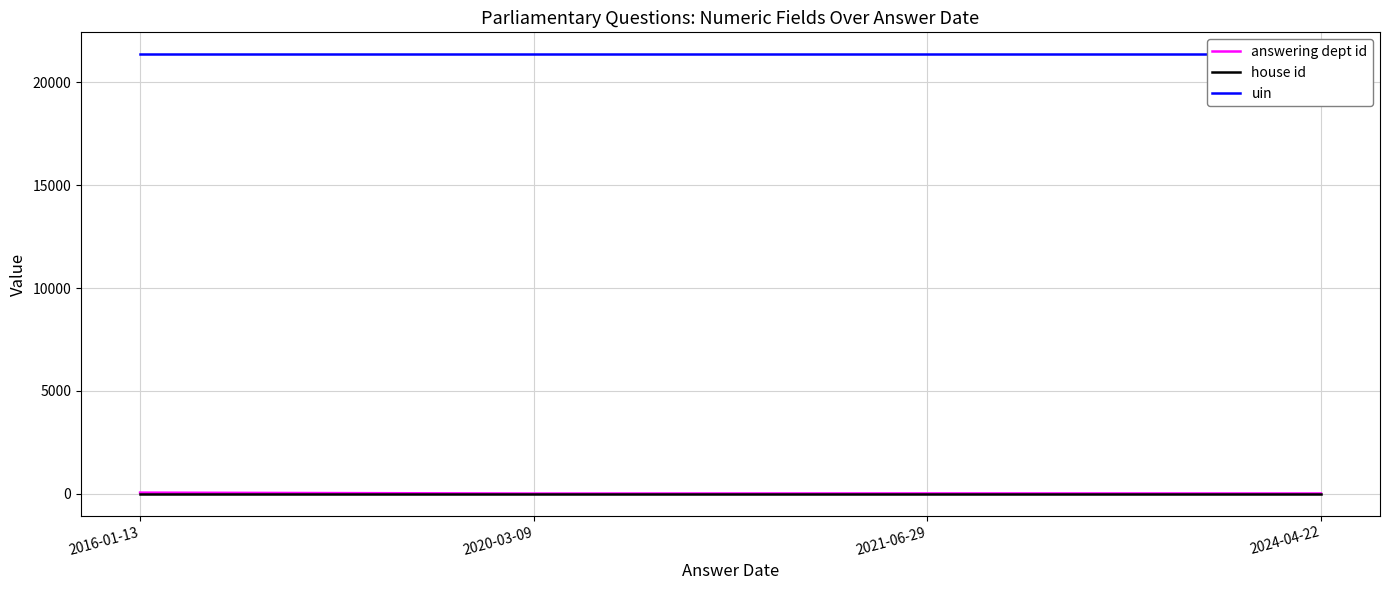

Where is the first local maximum for answering dept id?

2021-06-29